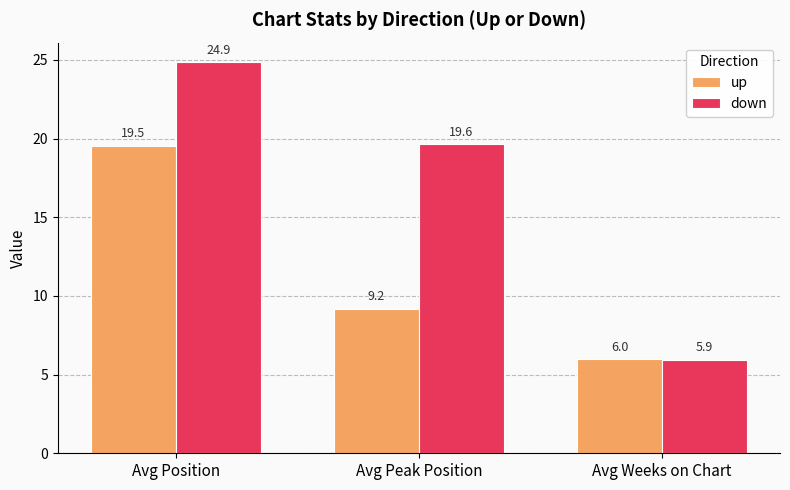

At which label is up closest to 12?

Avg Peak Position